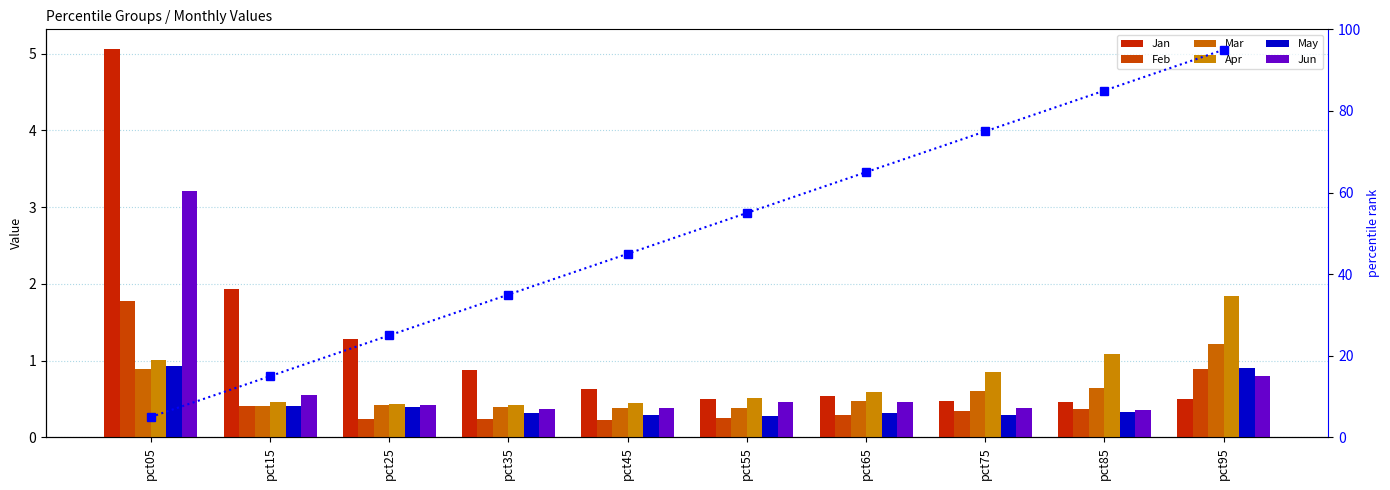

True or false: Jun has a value of 0.1 at pct75.

False